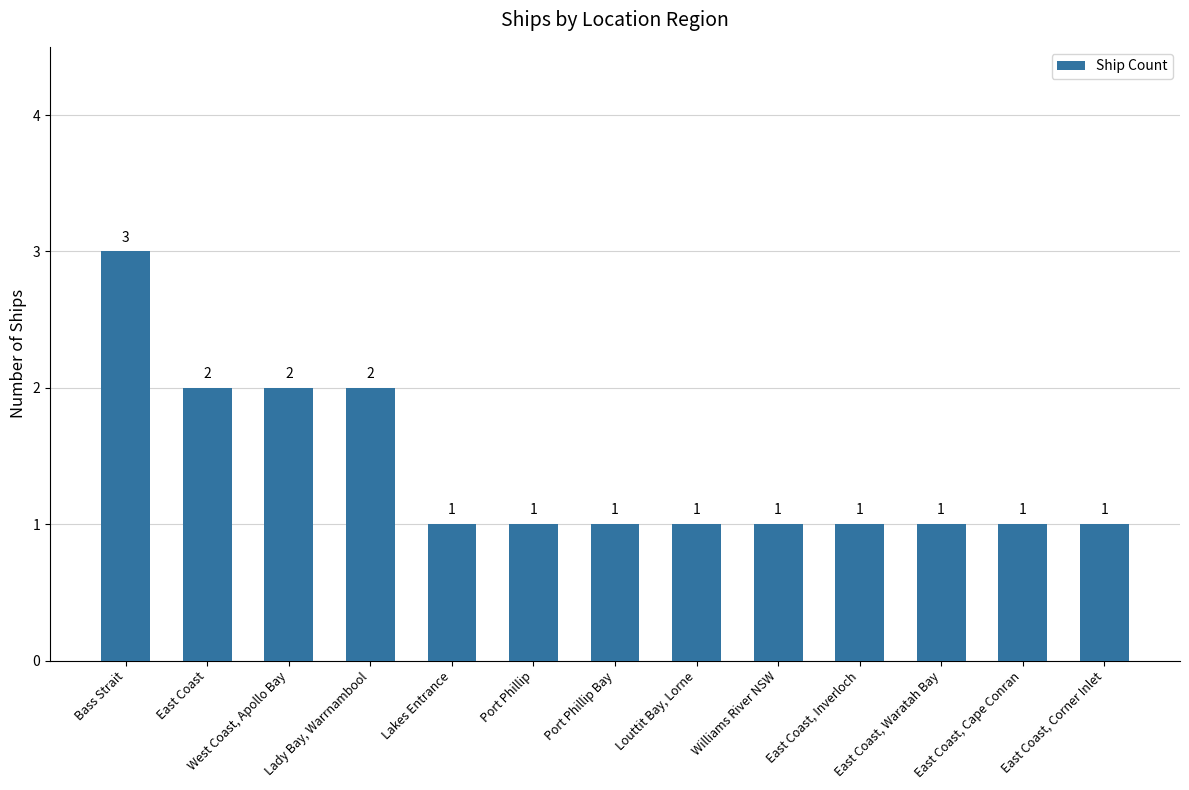

Count the values in the range 1 to 2.

12